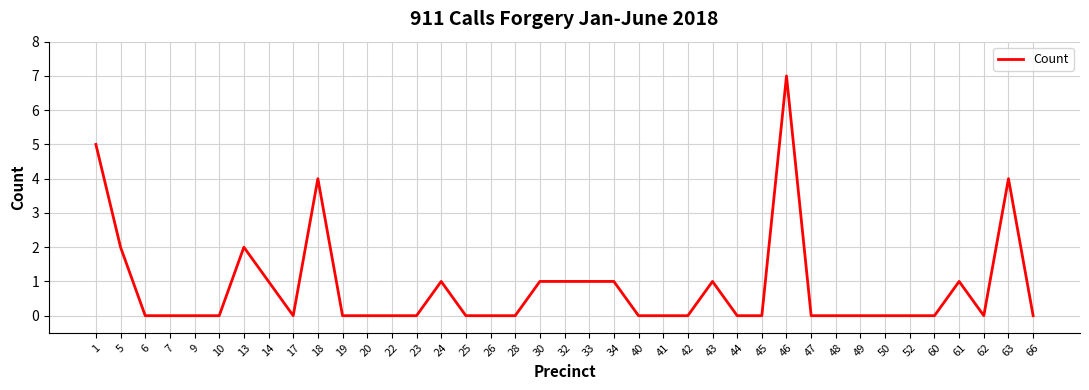

Does the chart have visible grid lines?

Yes